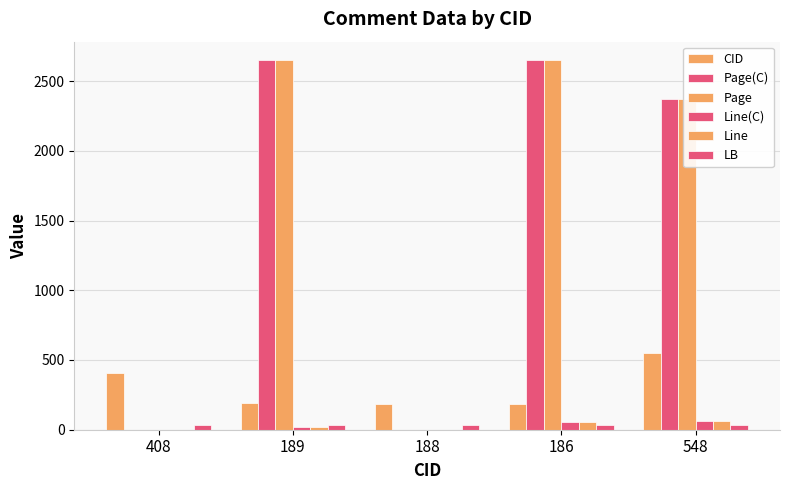

Which category has the lowest value in the LB series?

408